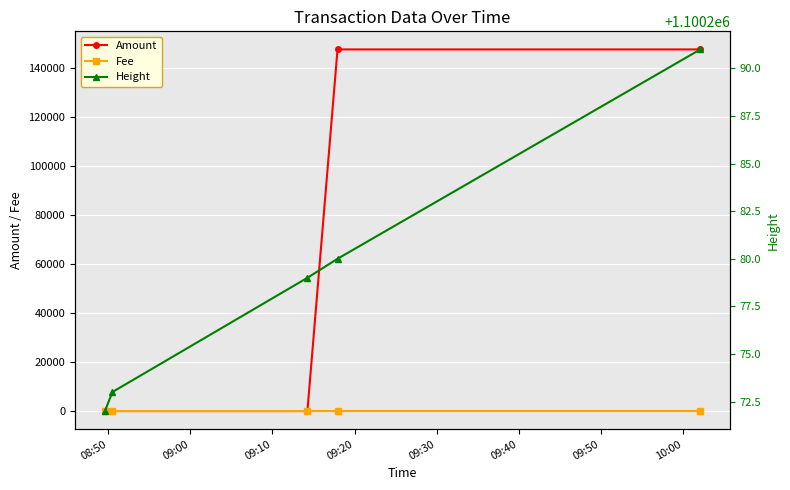

At how many categories does at least one series exceed 719963?

5